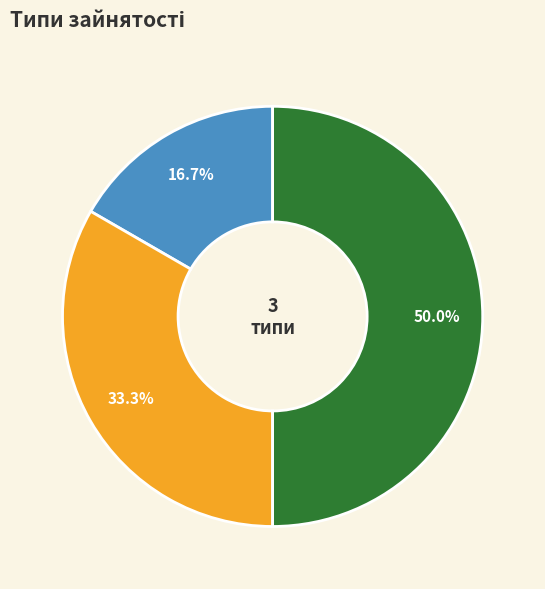

To the nearest percent, what is the difference between the largest and smallest slice percentages?

33%